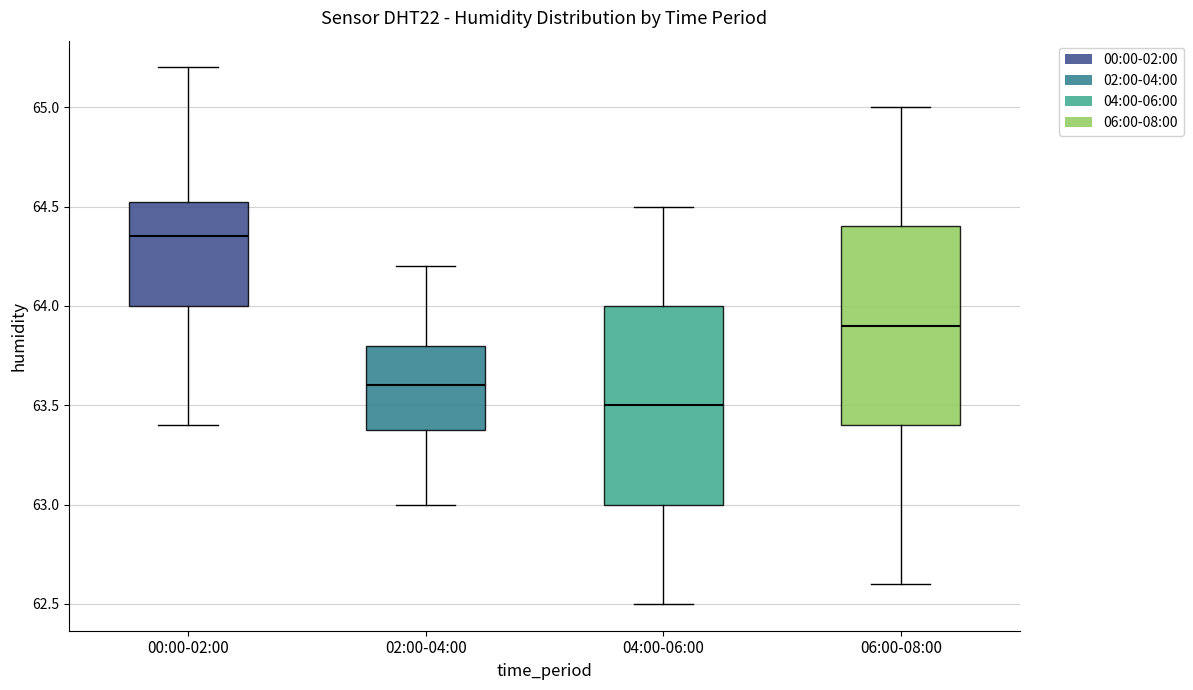

Where does the median line of the box for 04:00-06:00 sit on the y-axis? The values are not printed on the chart, so give them approximately, as read against the axis.

63.50